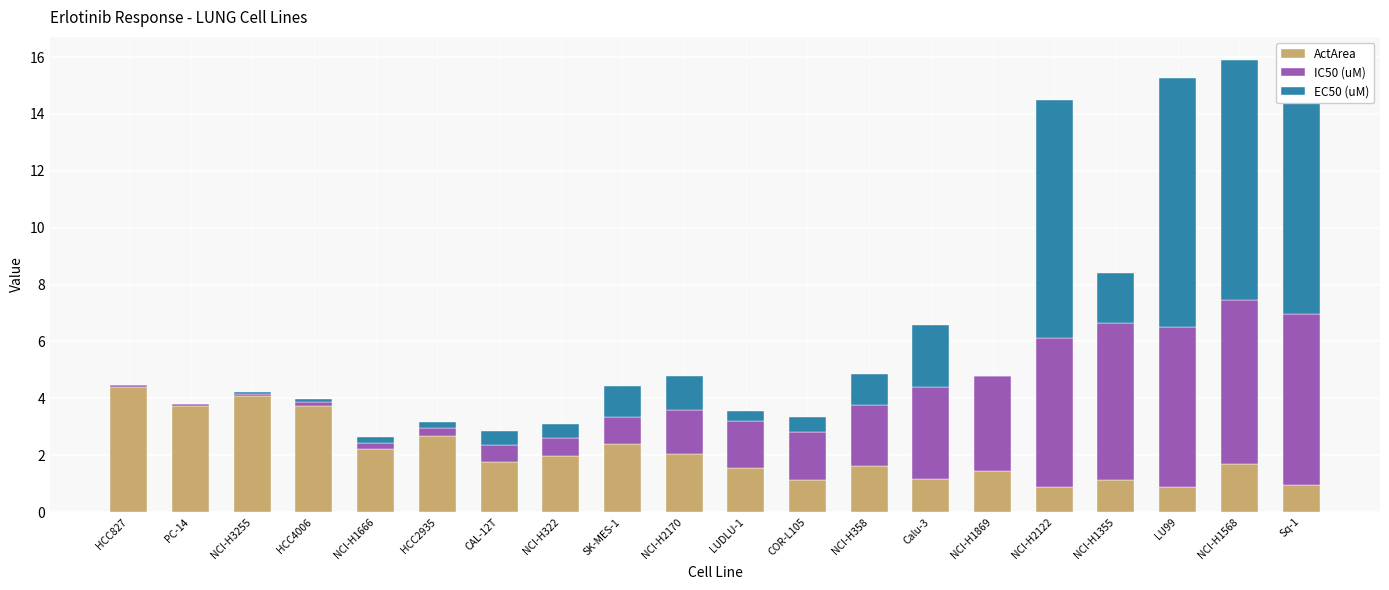

What is the sum of all ActArea values?

41.4